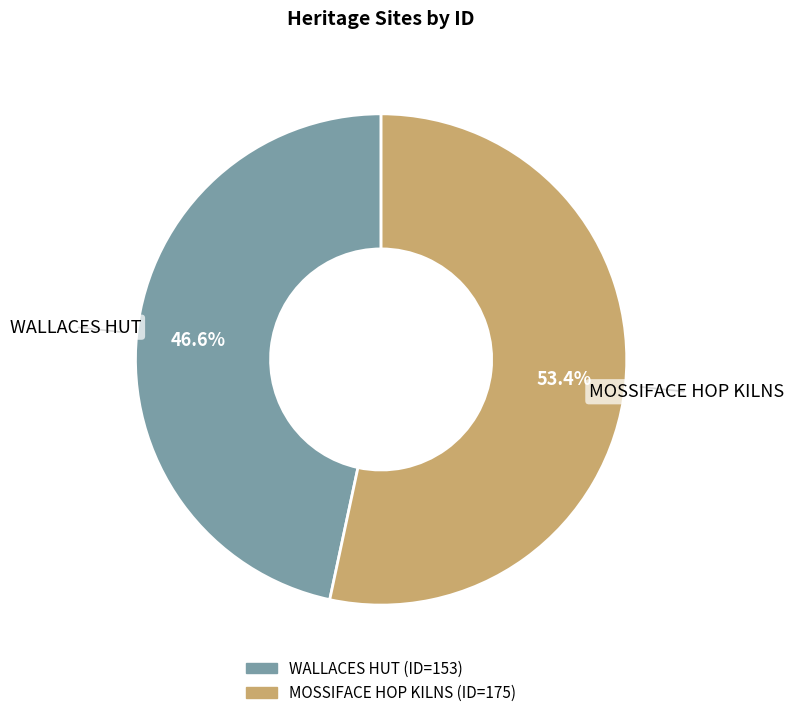

To the nearest percent, what is the difference between the largest and smallest slice percentages?

7%